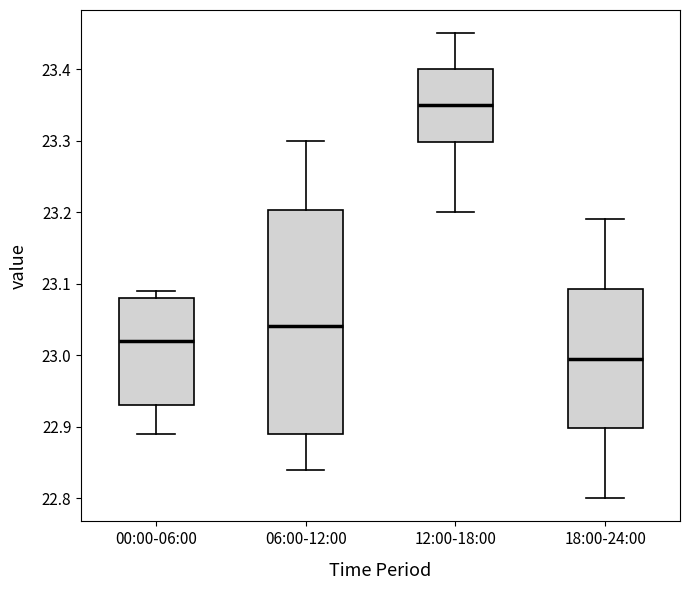

Where does the median line of the box for 00:00-06:00 sit on the y-axis? The values are not printed on the chart, so give them approximately, as read against the axis.

23.02